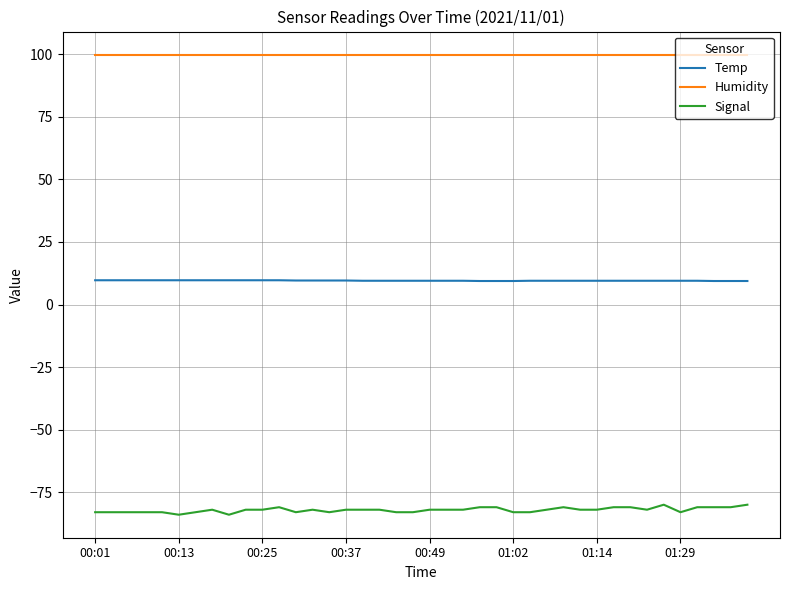

Which series has the largest range (max minus min)?

Signal